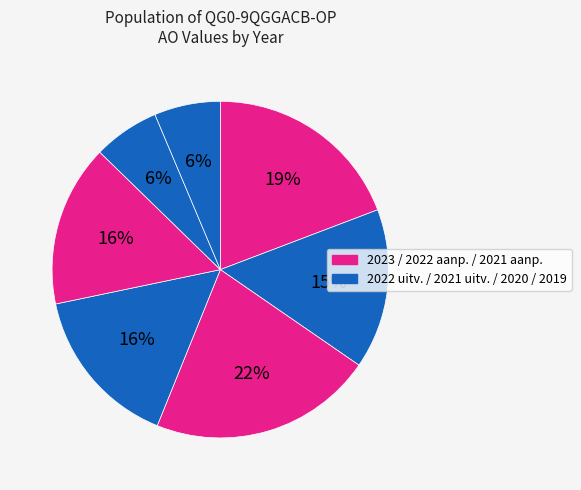

Count the number of slices in the pie.

7